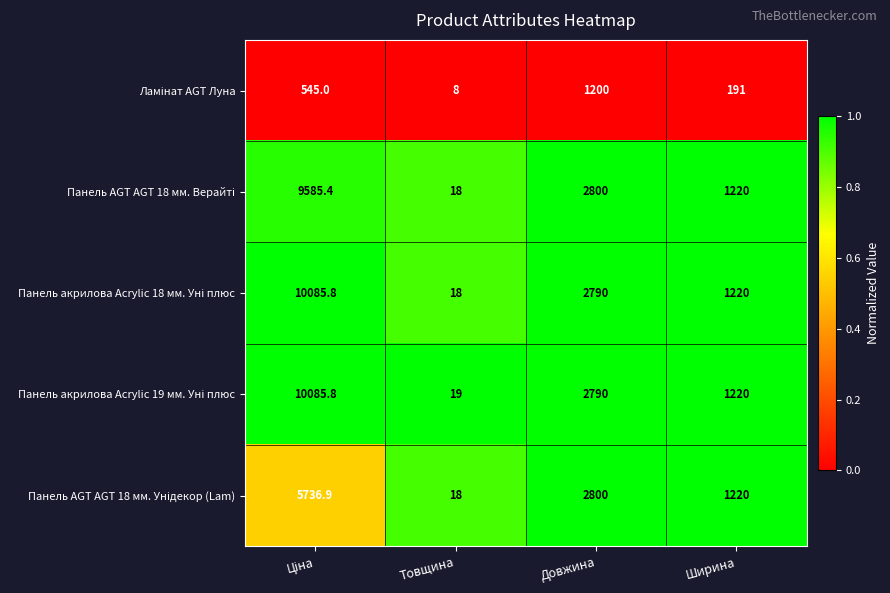

What is the total value across all series at Ширина?

5071.0